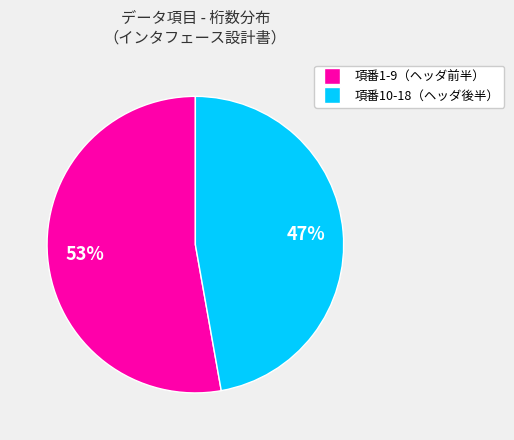

How many segments does this pie chart have?

2